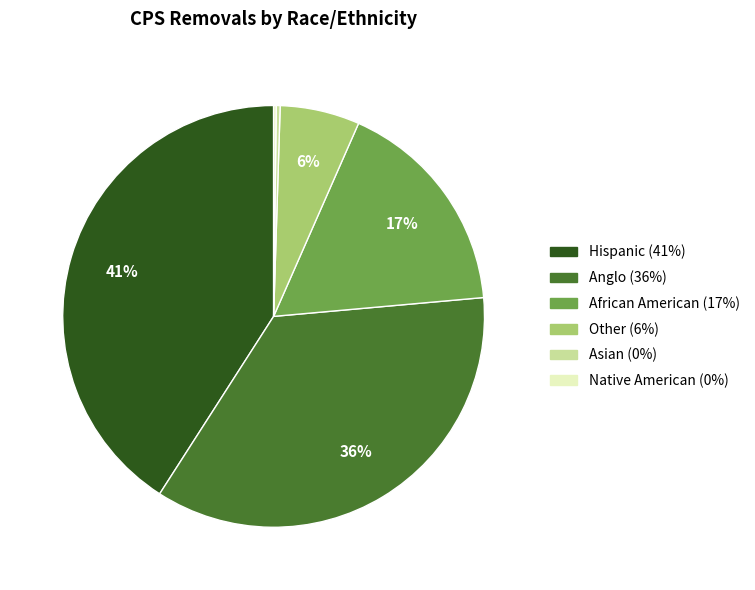

True or false: Hispanic accounts for 33% of the total.

False